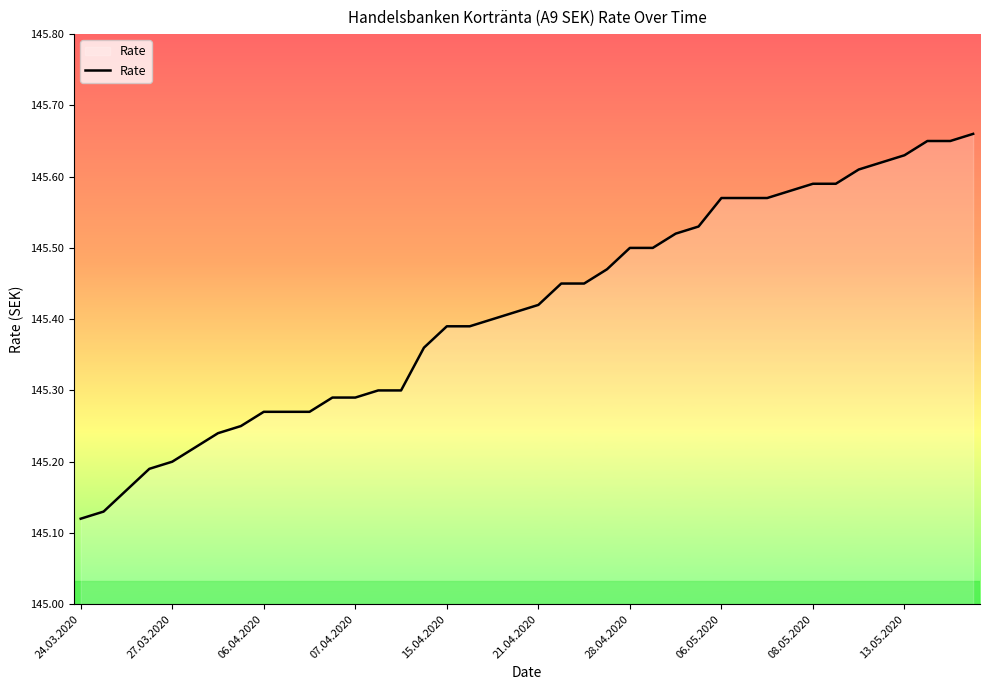

What is the difference between the maximum and minimum values?

0.5